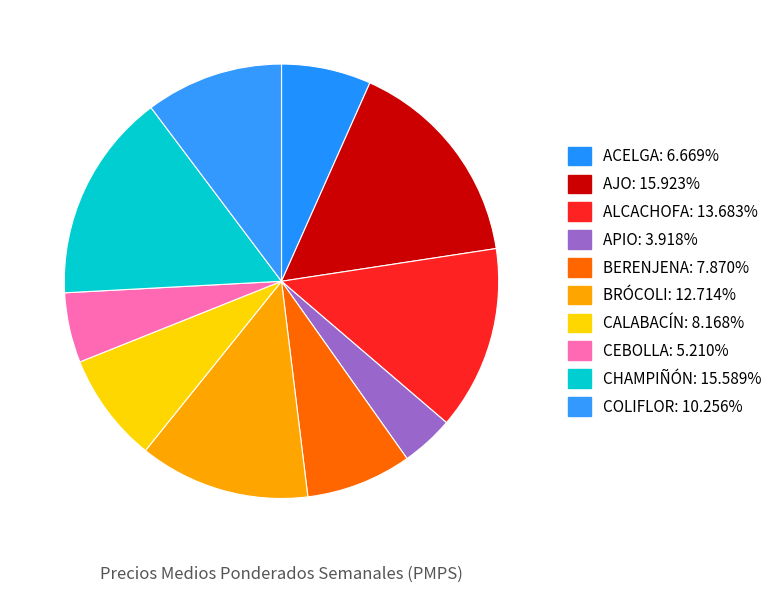

To the nearest percent, what is the difference between the largest and smallest slice percentages?

12%